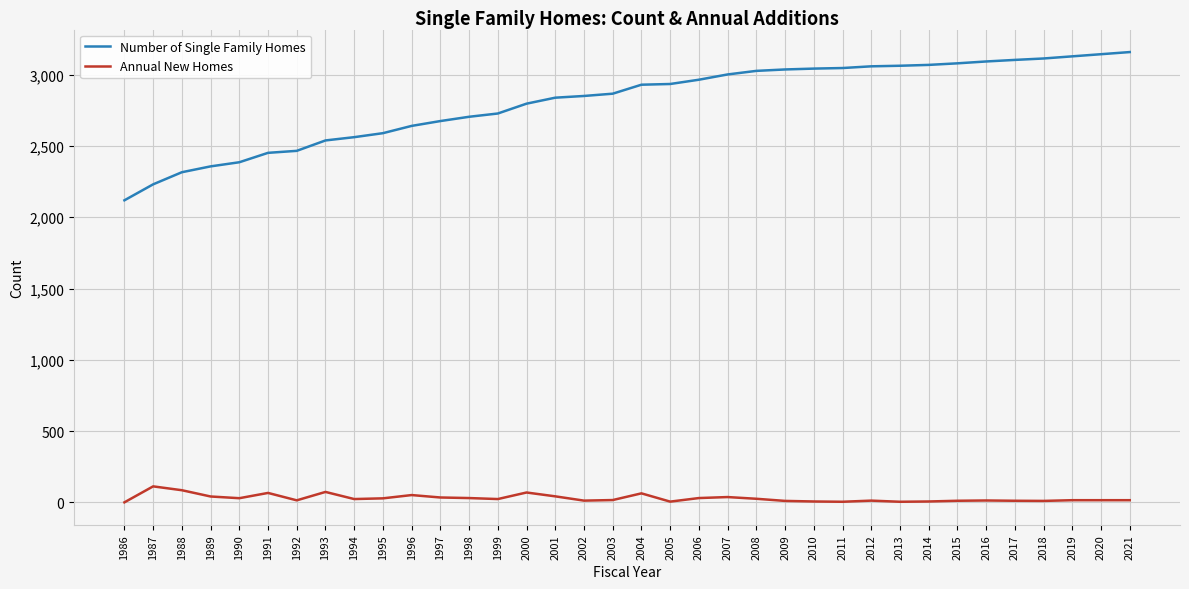

What is the greatest value displayed?

3159